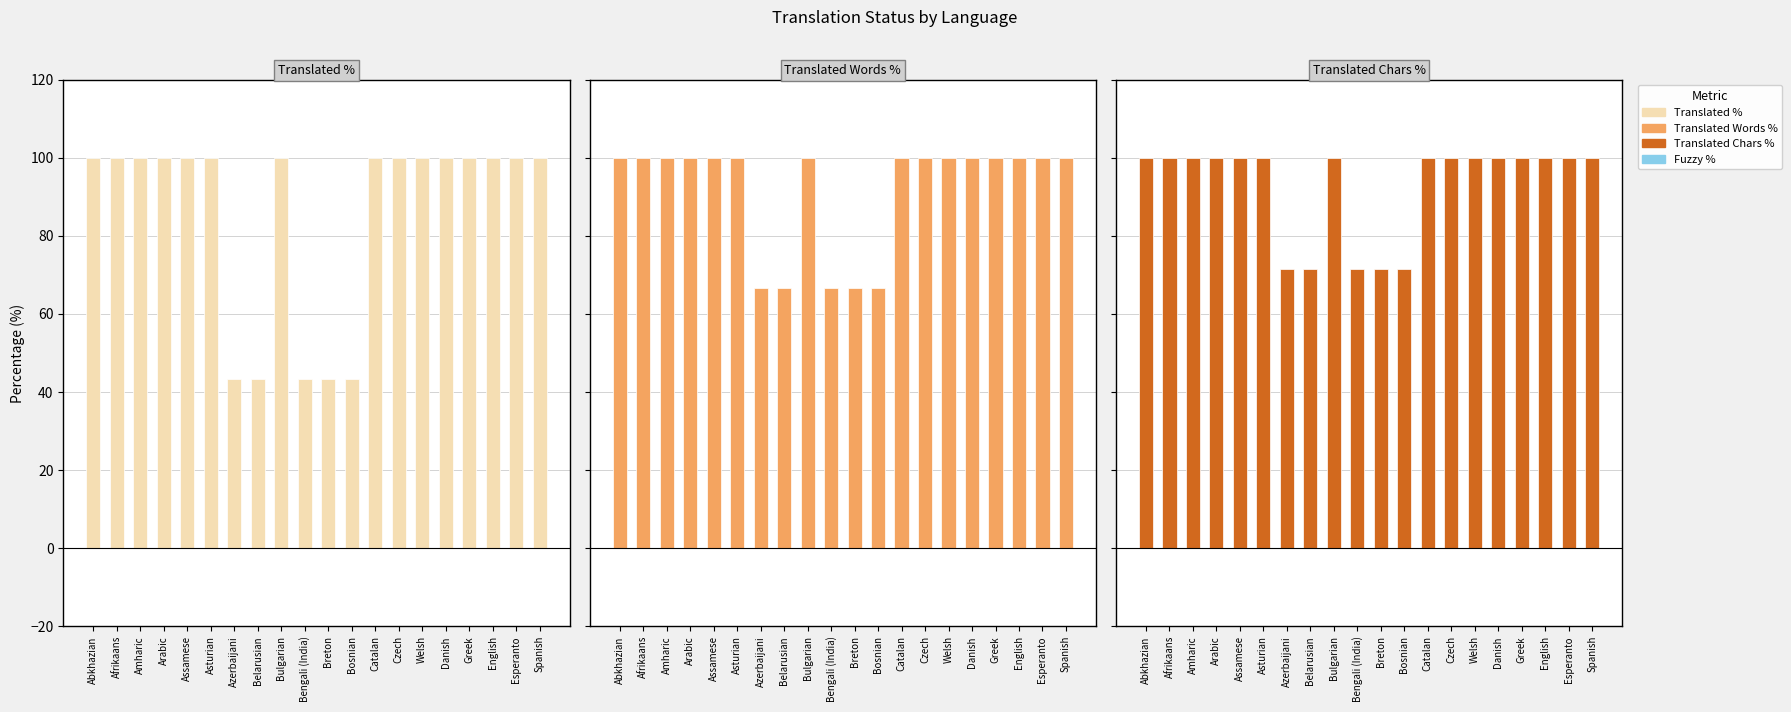

The value of Fuzzy % at Amharic is 0.0. True or false?

True